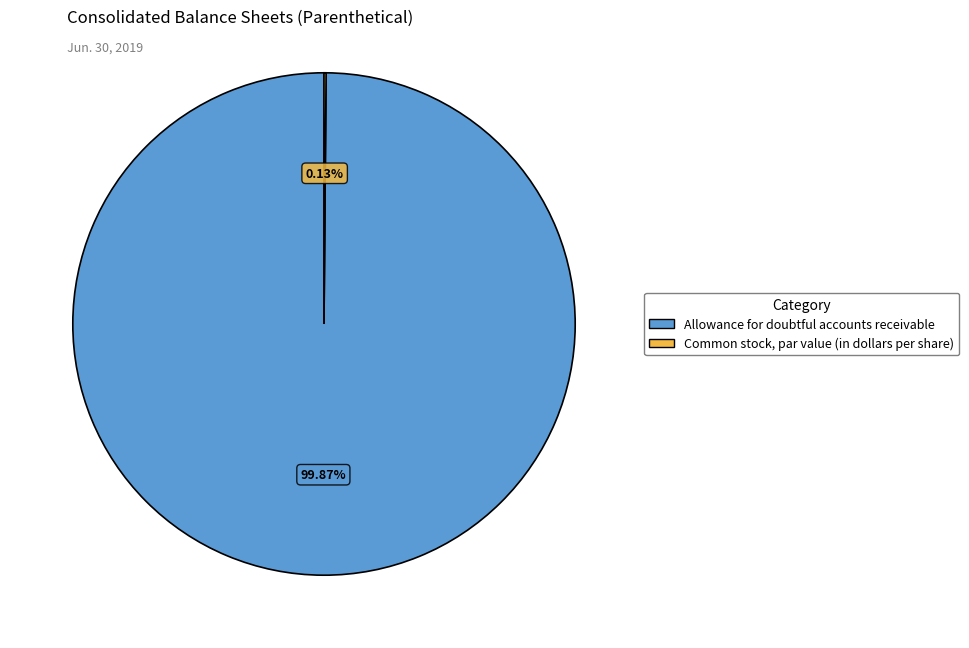

Does any single category account for the majority?

Yes